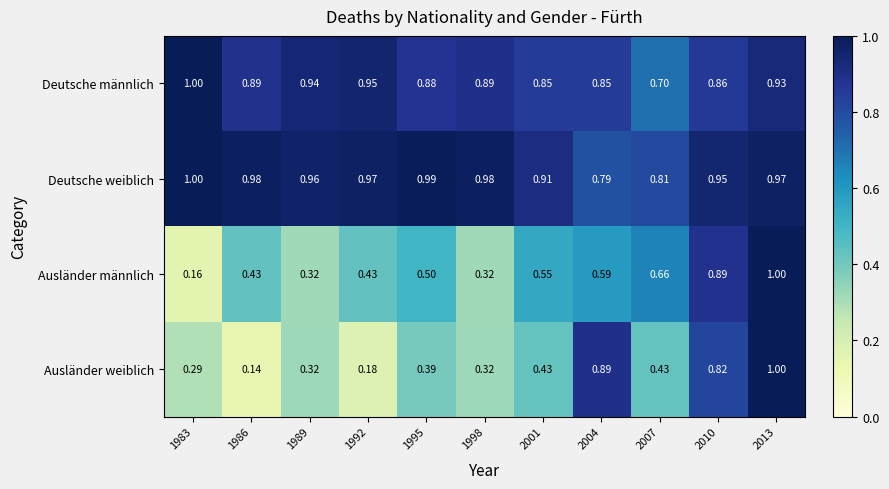

Which series has the widest spread of values?

Ausländer weiblich